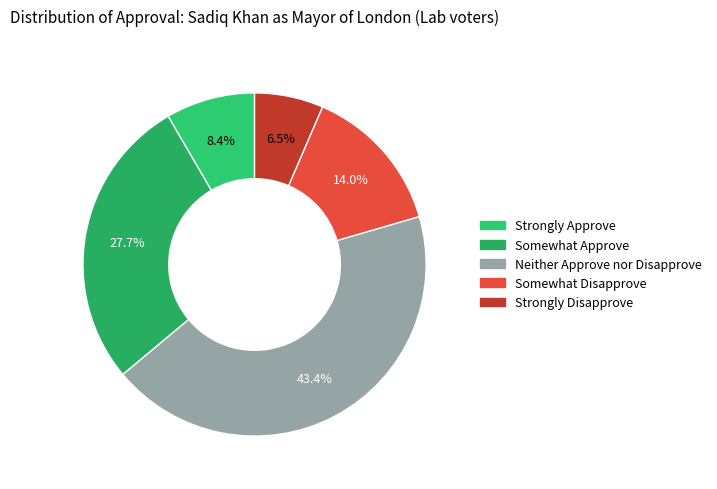

Rank the categories by value from lowest to highest.

Strongly Disapprove, Strongly Approve, Somewhat Disapprove, Somewhat Approve, Neither Approve nor Disapprove